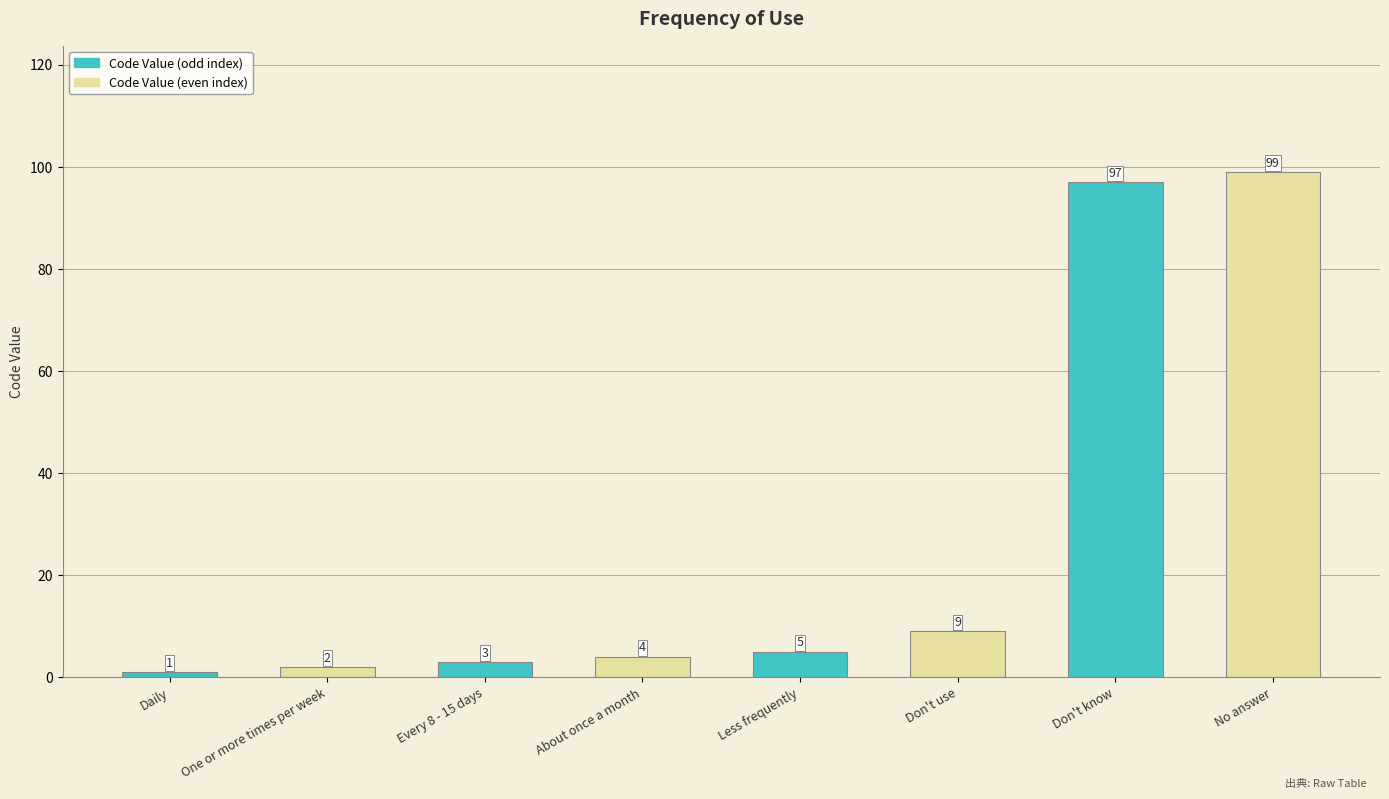

Rank the categories by value from highest to lowest.

No answer, Don't know, Don't use, Less frequently, About once a month, Every 8 - 15 days, One or more times per week, Daily